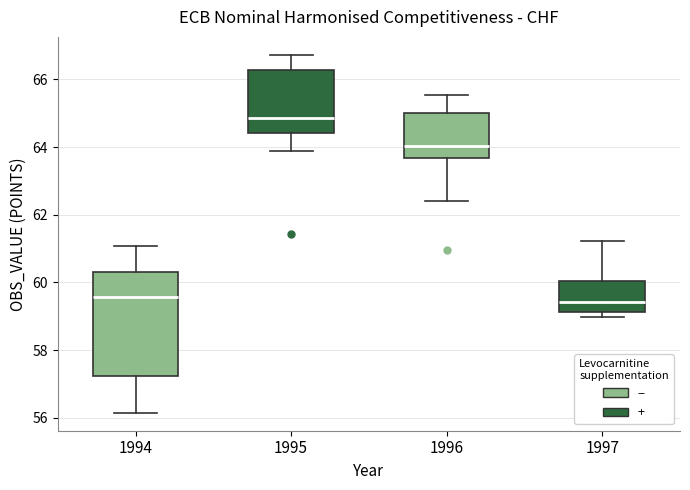

Reading left to right, read every box against the y-axis: the position of its median line, the range the box covers, and the ends of its whiskers. The values are not printed on the chart, so give them approximately, as read against the axis.

1994: median 59.6, box 57.2 to 60.4, whiskers 56.2 to 61.0
1995: median 64.8, box 64.4 to 66.2, whiskers 63.8 to 66.8
1996: median 64.0, box 63.6 to 65.0, whiskers 62.4 to 65.6
1997: median 59.4, box 59.2 to 60.0, whiskers 59.0 to 61.2